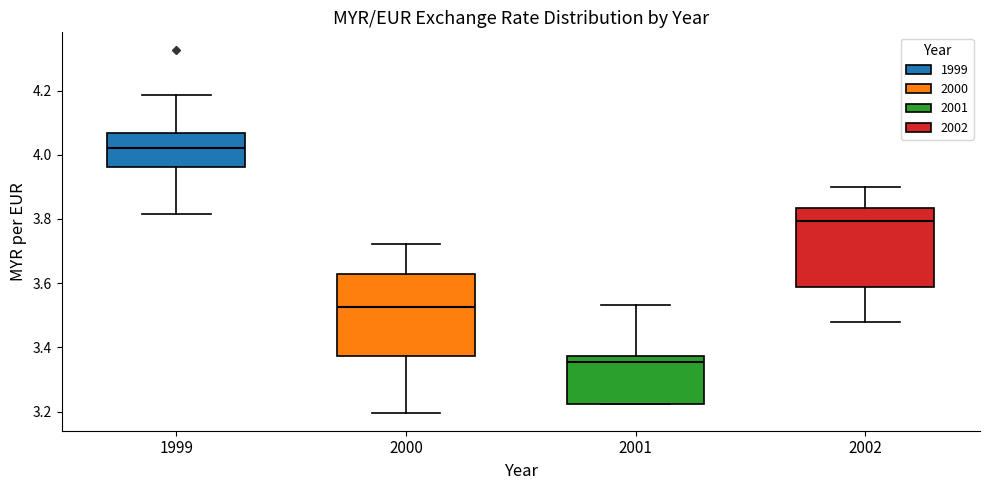

Where is the upper edge of the box at x = 2002 on the y-axis? The values are not printed on the chart, so give them approximately, as read against the axis.

3.84